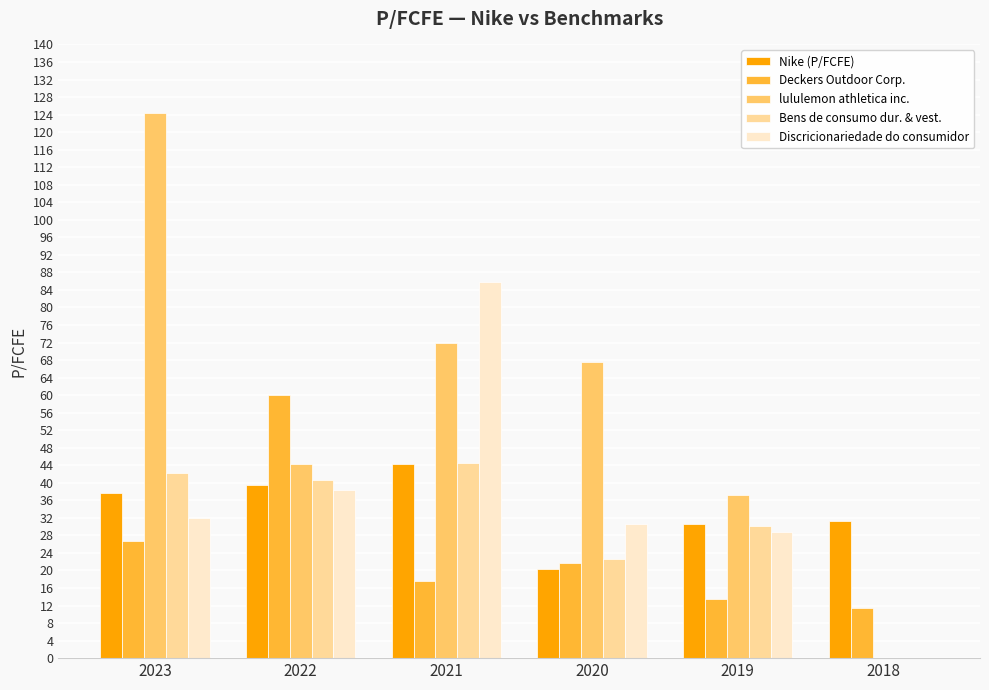

What is the total value across all series at 2018?

42.9